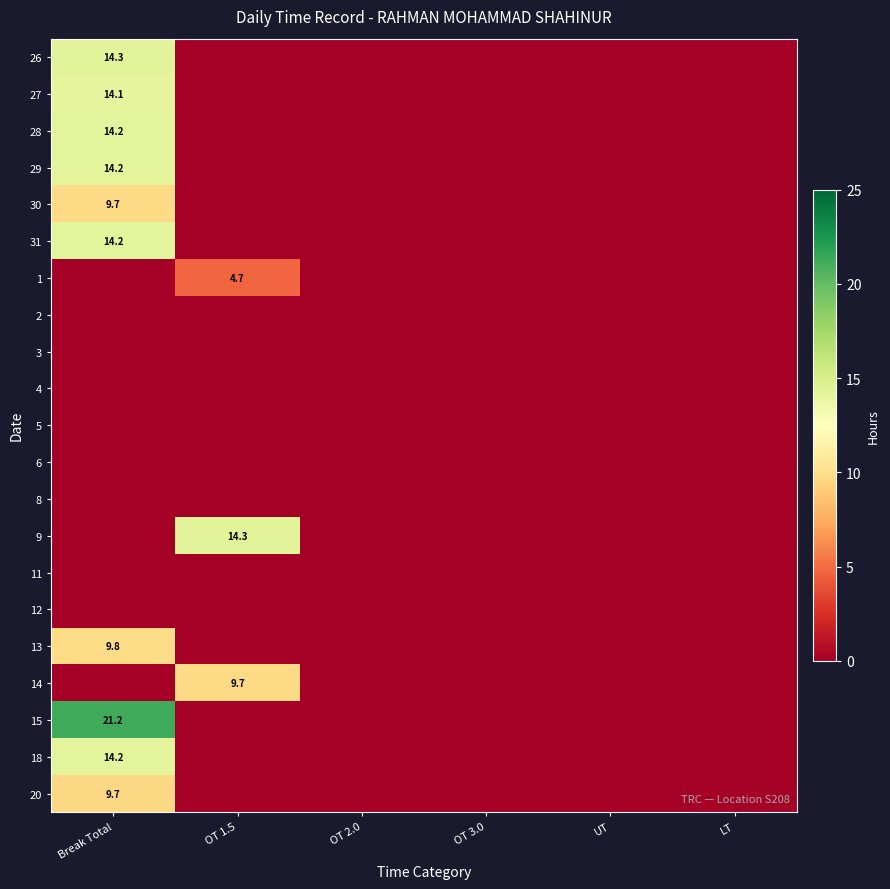

The 28 series shows 9.1 at Break Total. True or false?

False